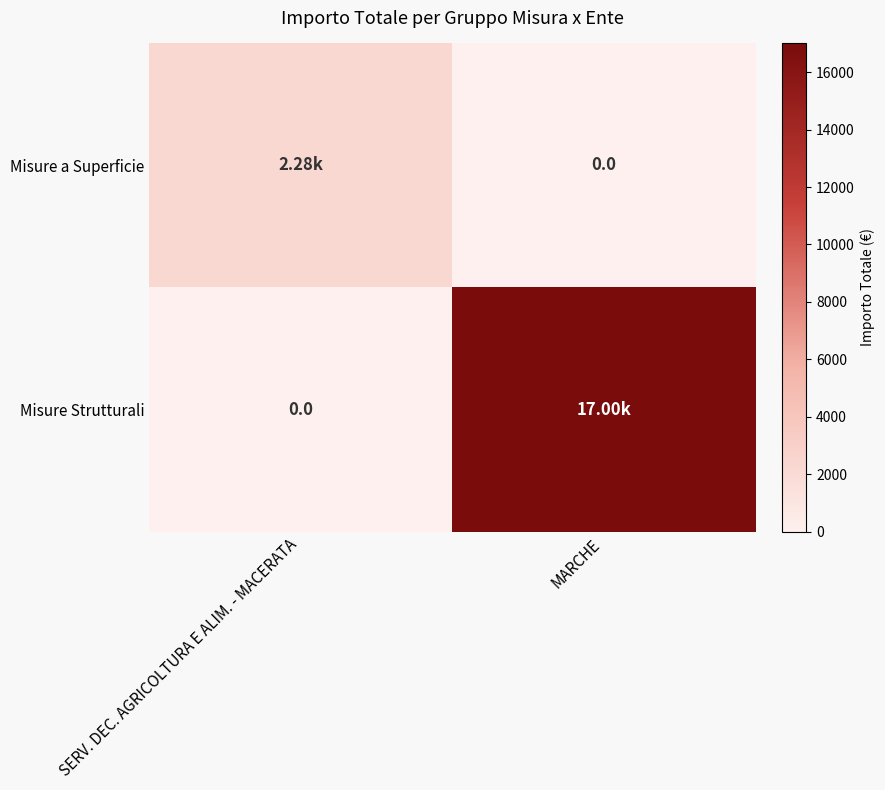

Which series has the largest total across all categories?

Misure Strutturali